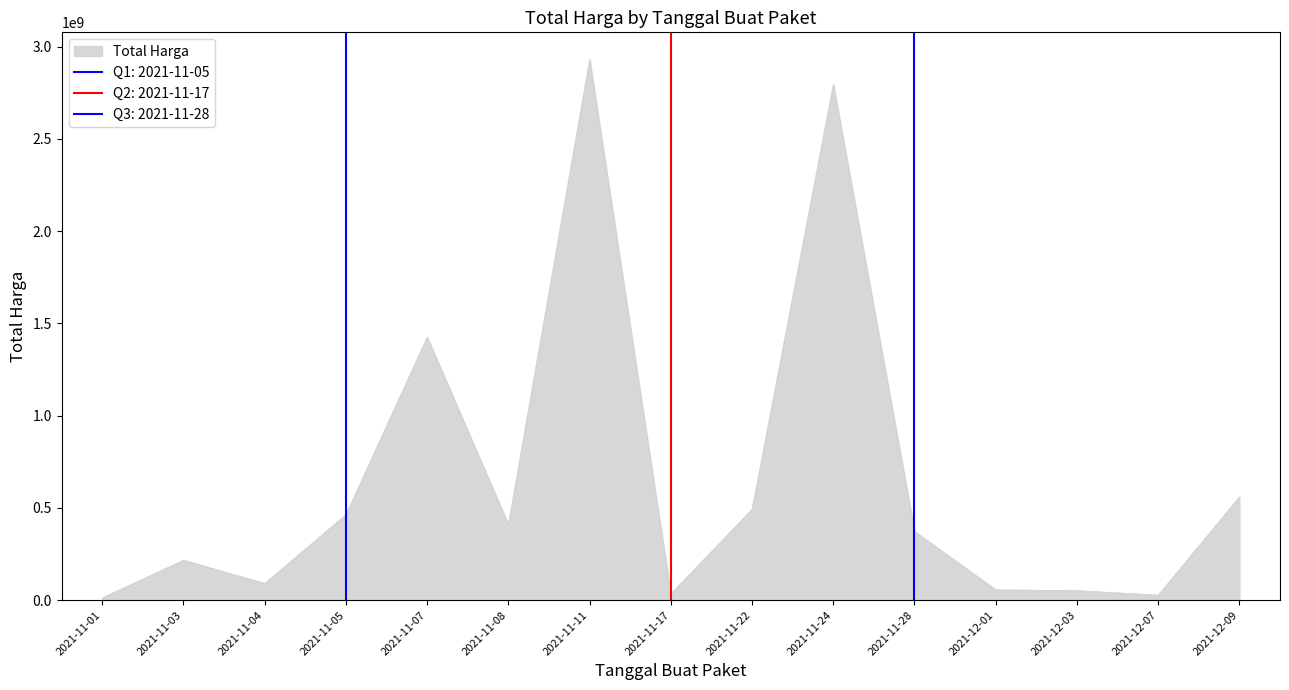

What is the sum of the values at 2021-11-28 and 2021-11-05?

837406100